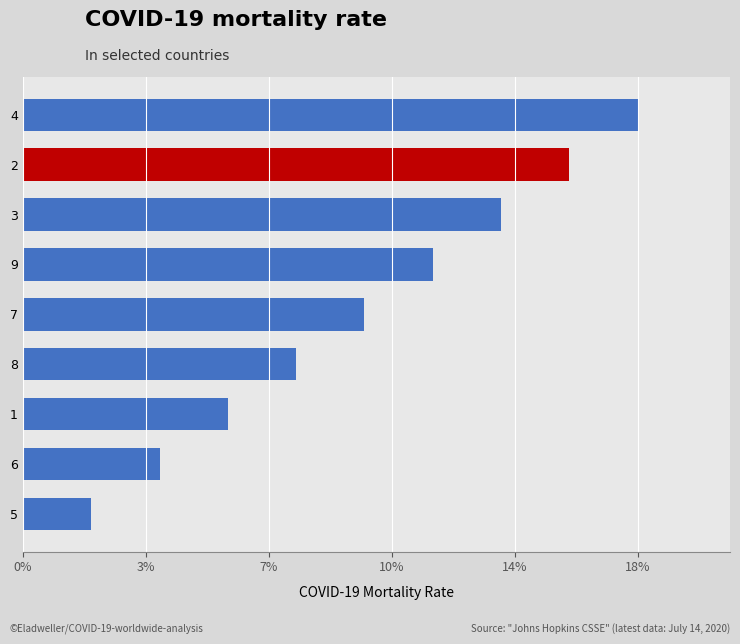

Does the chart contain any negative values?

No